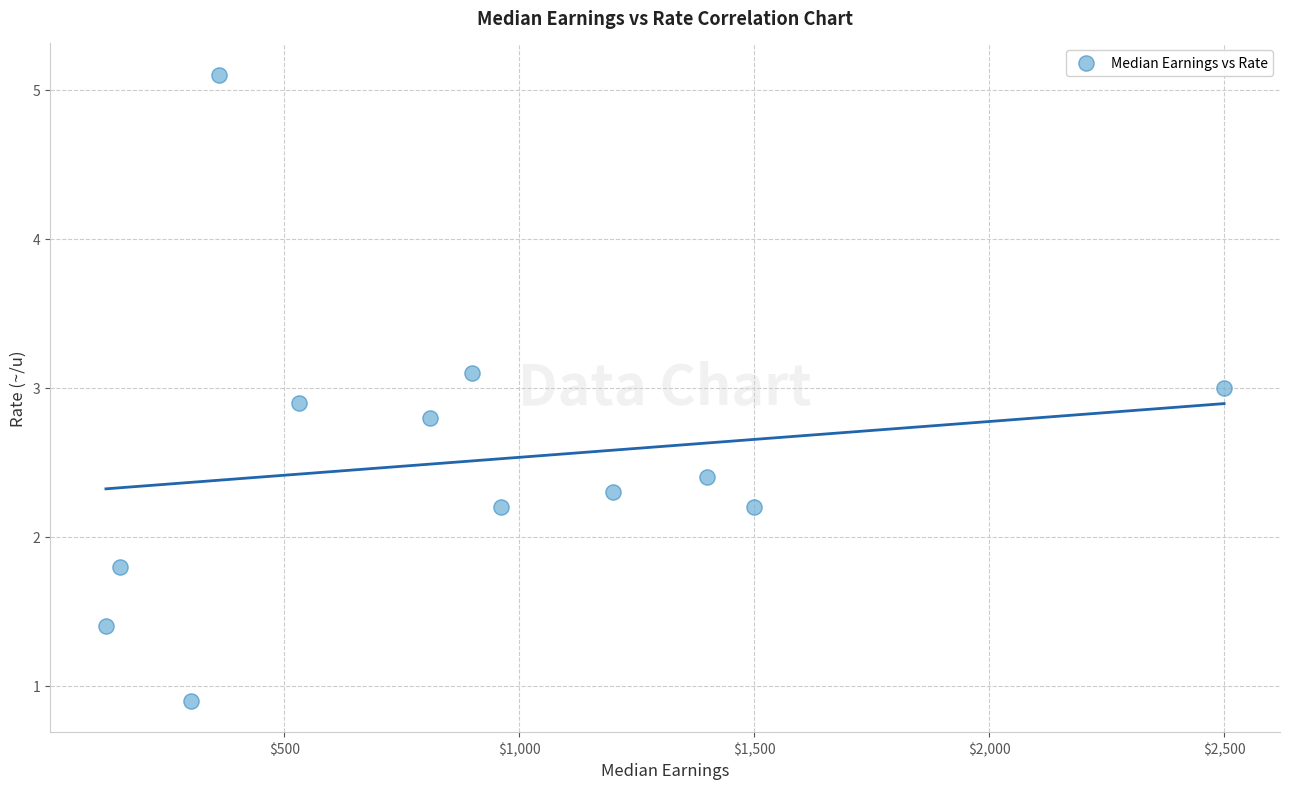

What is the average X value?

894.2